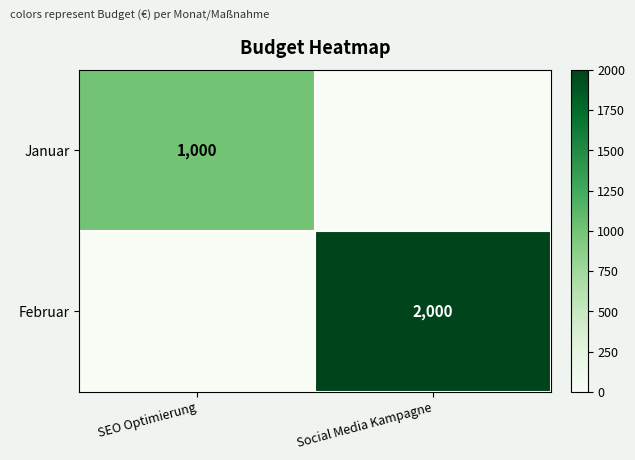

What is the total value across all series at Social Media Kampagne?

2000